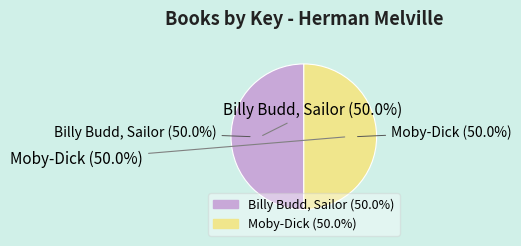

Is it true that Billy Budd, Sailor is 43% of the pie?

False